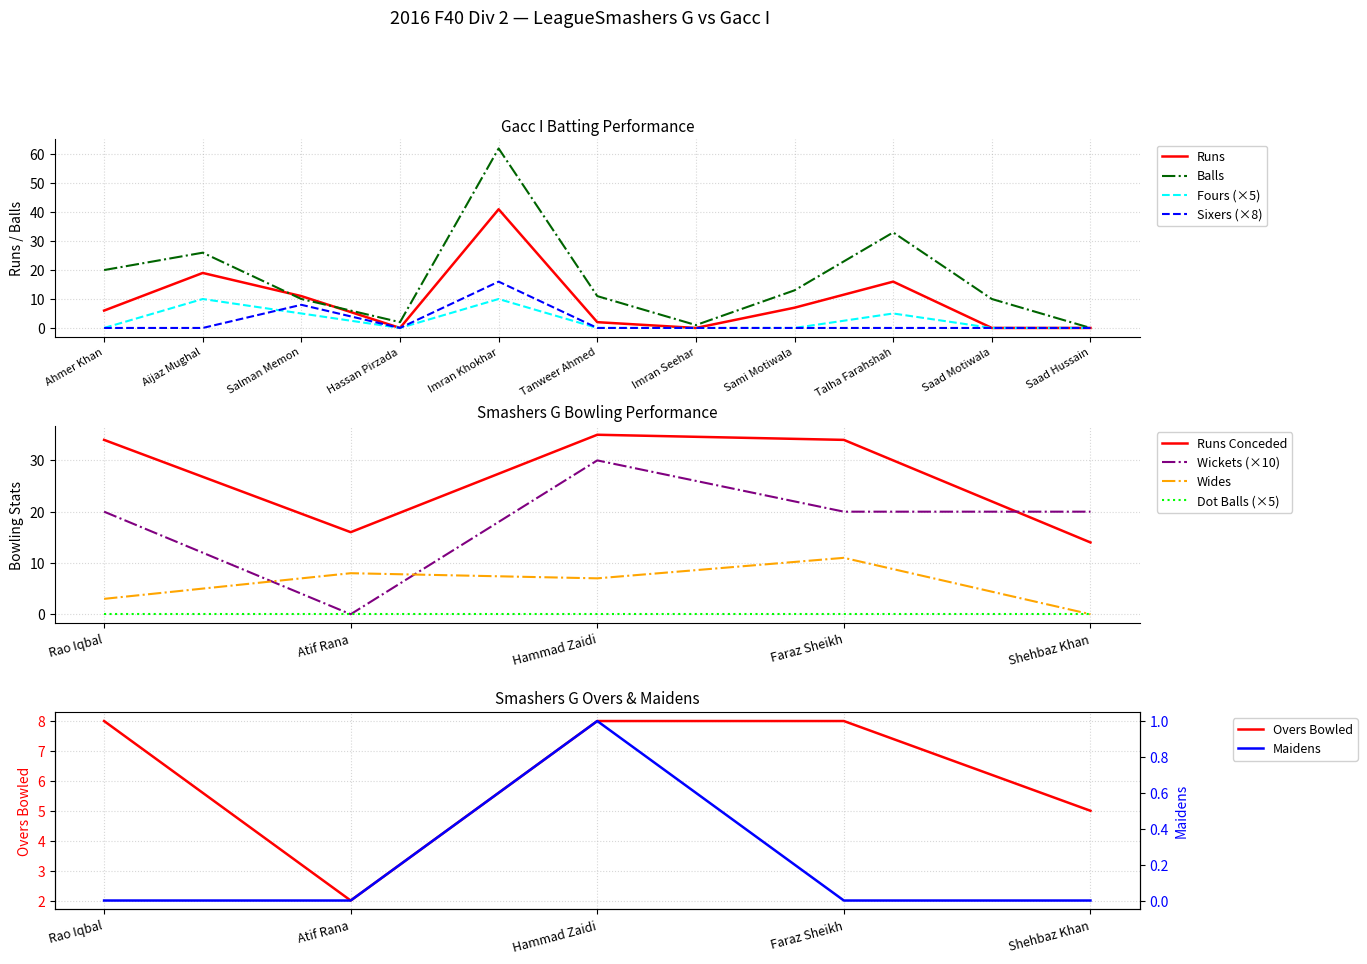

What is the label of the 8th point from the left?

Sami Motiwala